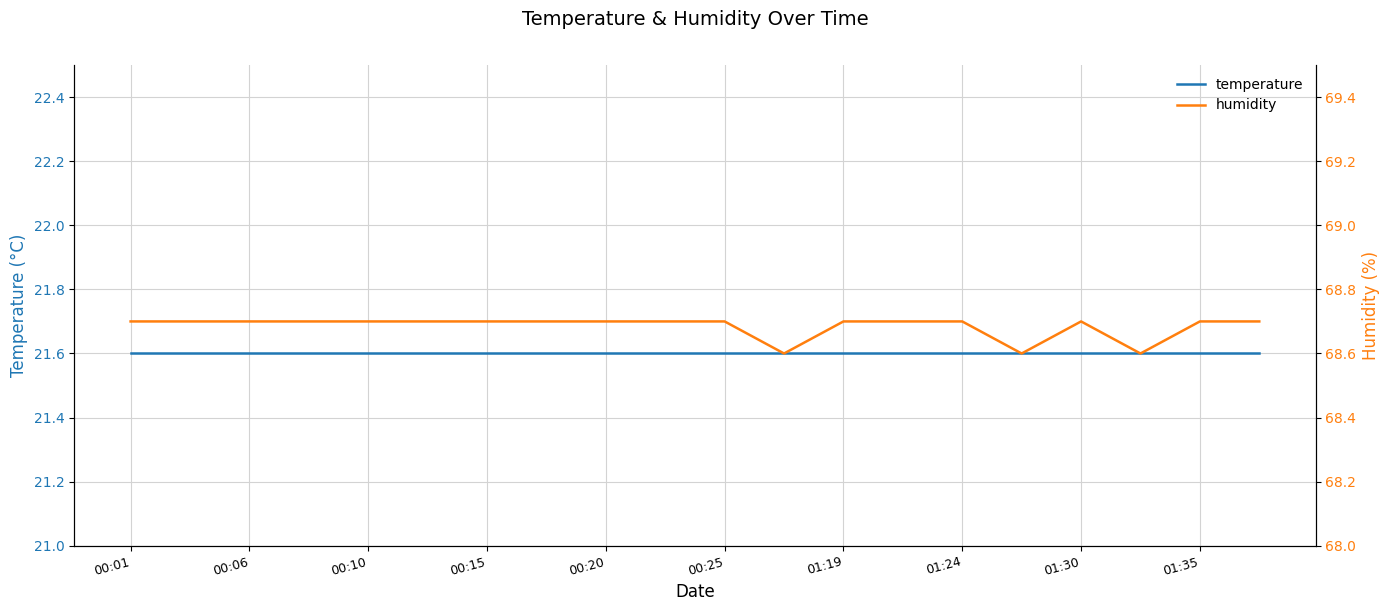

Is it true that humidity equals 68.7 at 00:20?

True